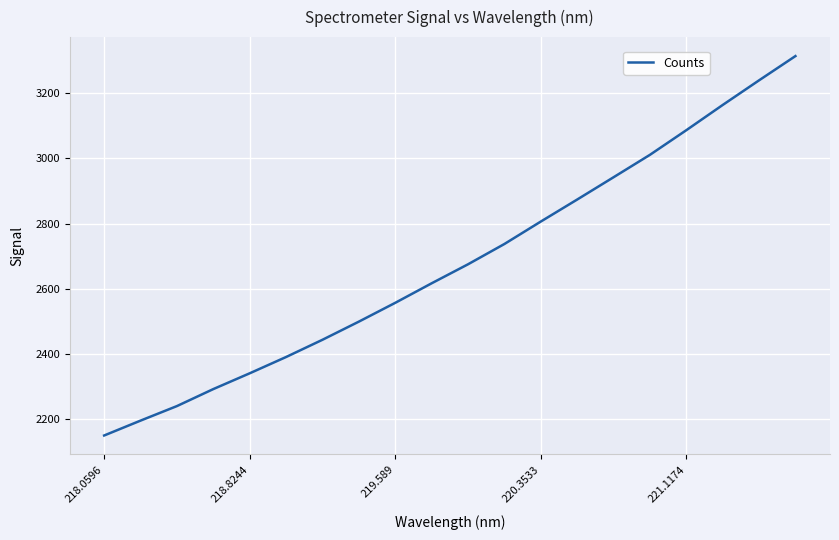

What is the greatest value displayed?

3314.7